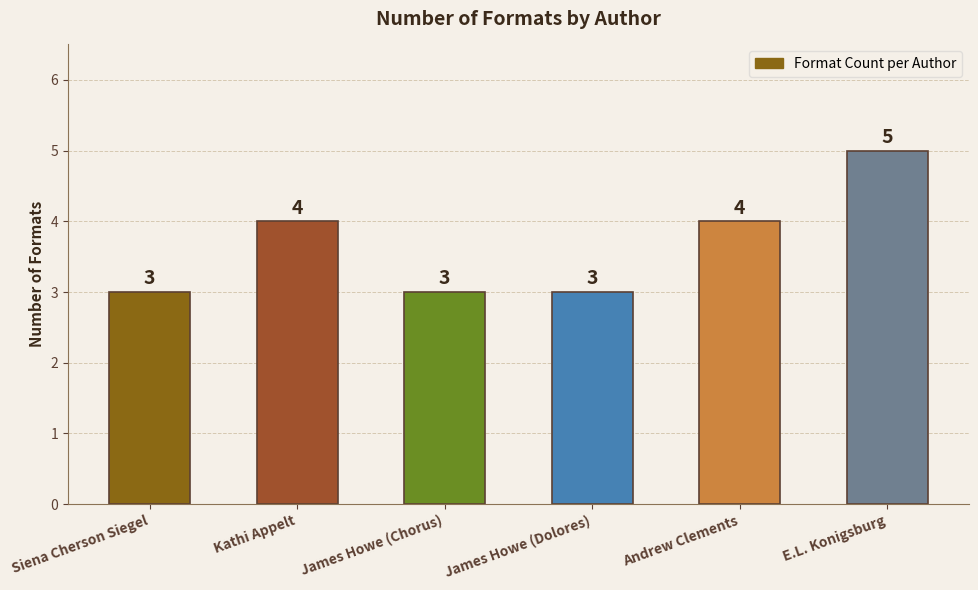

How many categories are shown in the chart?

6